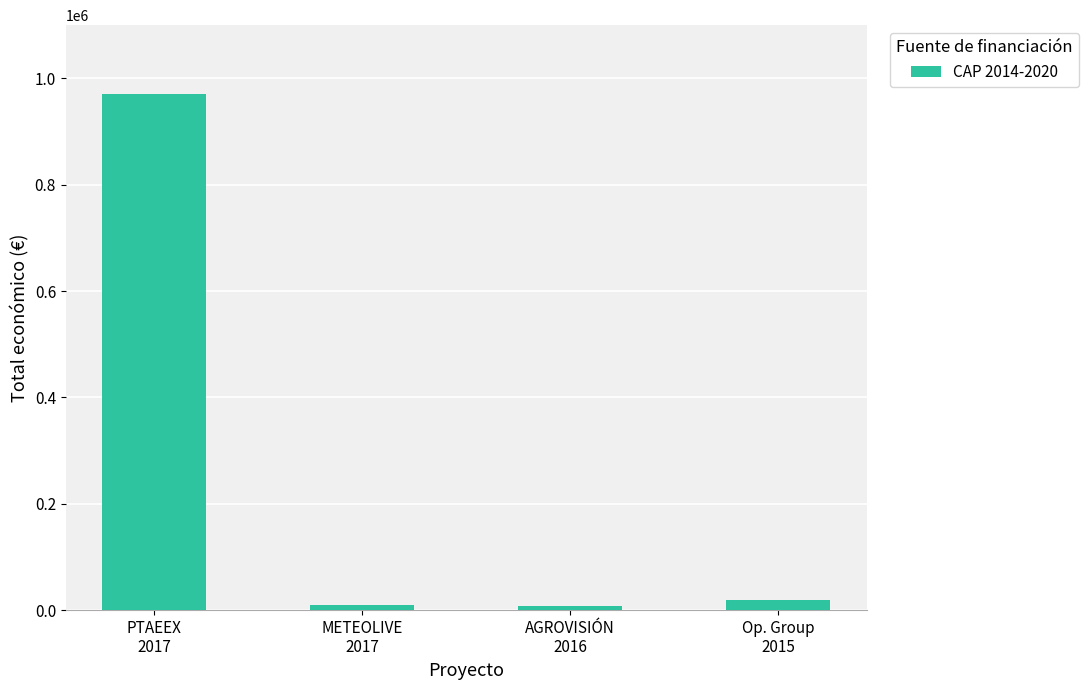

At which label does the data first exceed 19950?

PTAEEX
2017